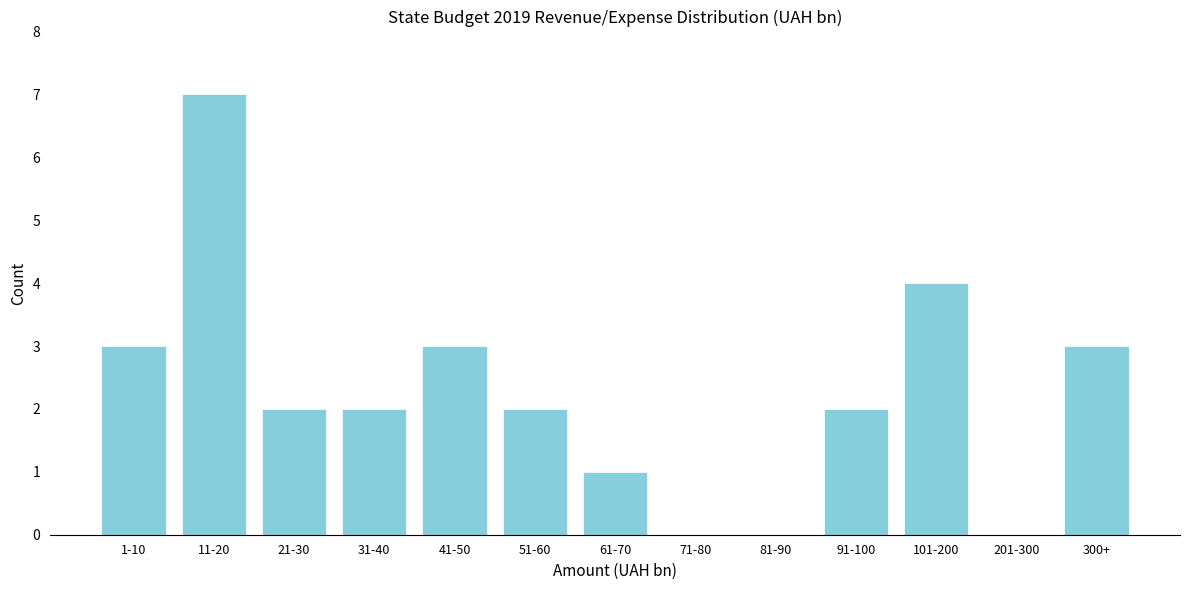

Reading left to right, what are all the values shown in this chart?

1-10=3	11-20=7	21-30=2	31-40=2	41-50=3	51-60=2	61-70=1	71-80=0	81-90=0	91-100=2	101-200=4	201-300=0	300+=3